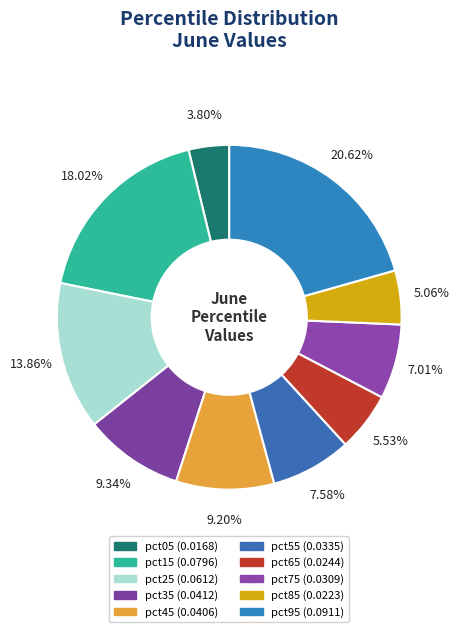

How many slices are in this pie chart?

10